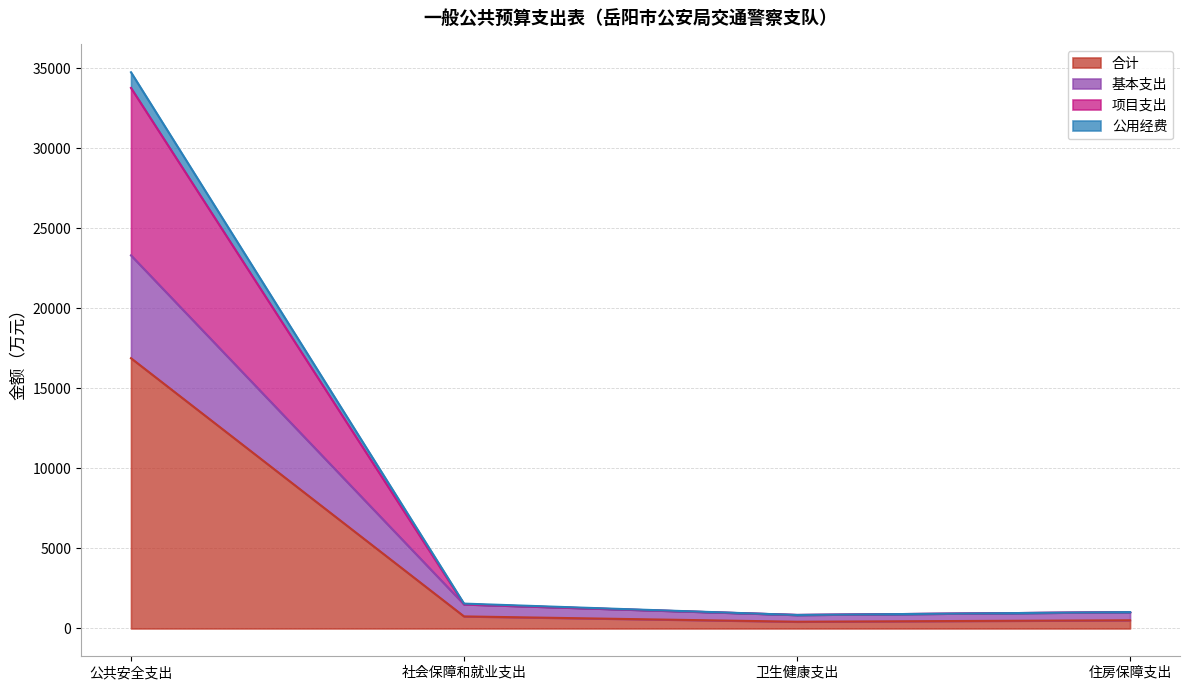

True or false: 公用经费 and 合计 intersect in this chart.

False